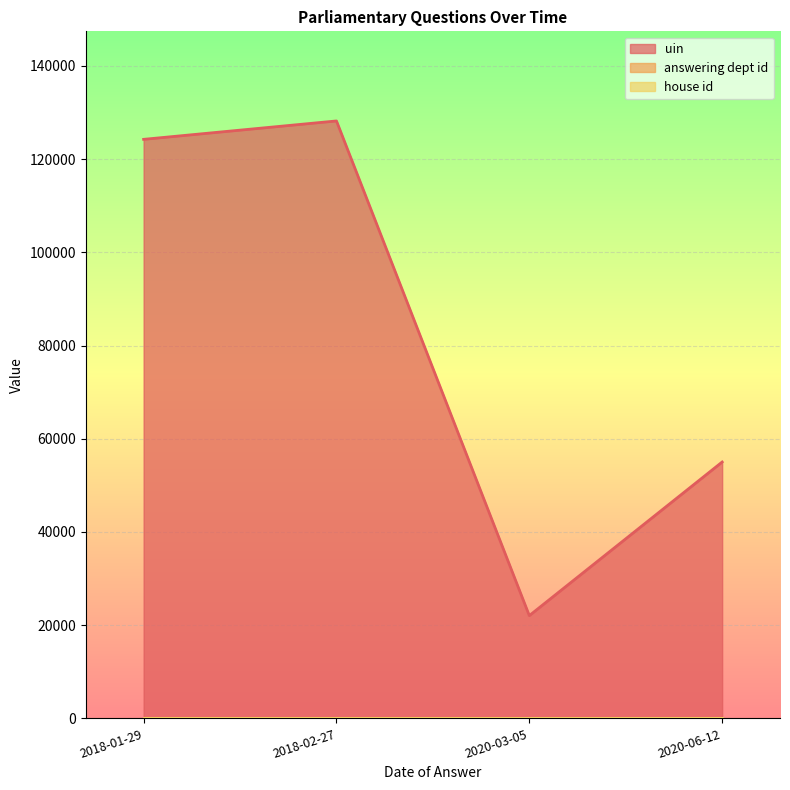

How many lines are shown in the chart?

3